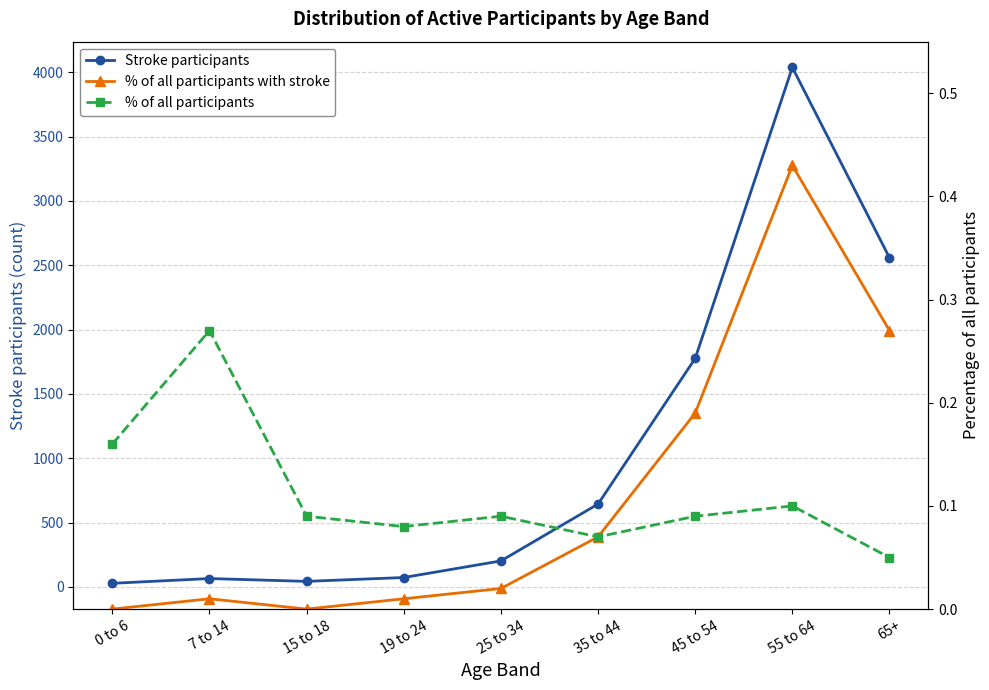

True or false: Stroke participants has more than 0 points higher than both neighbors.

True